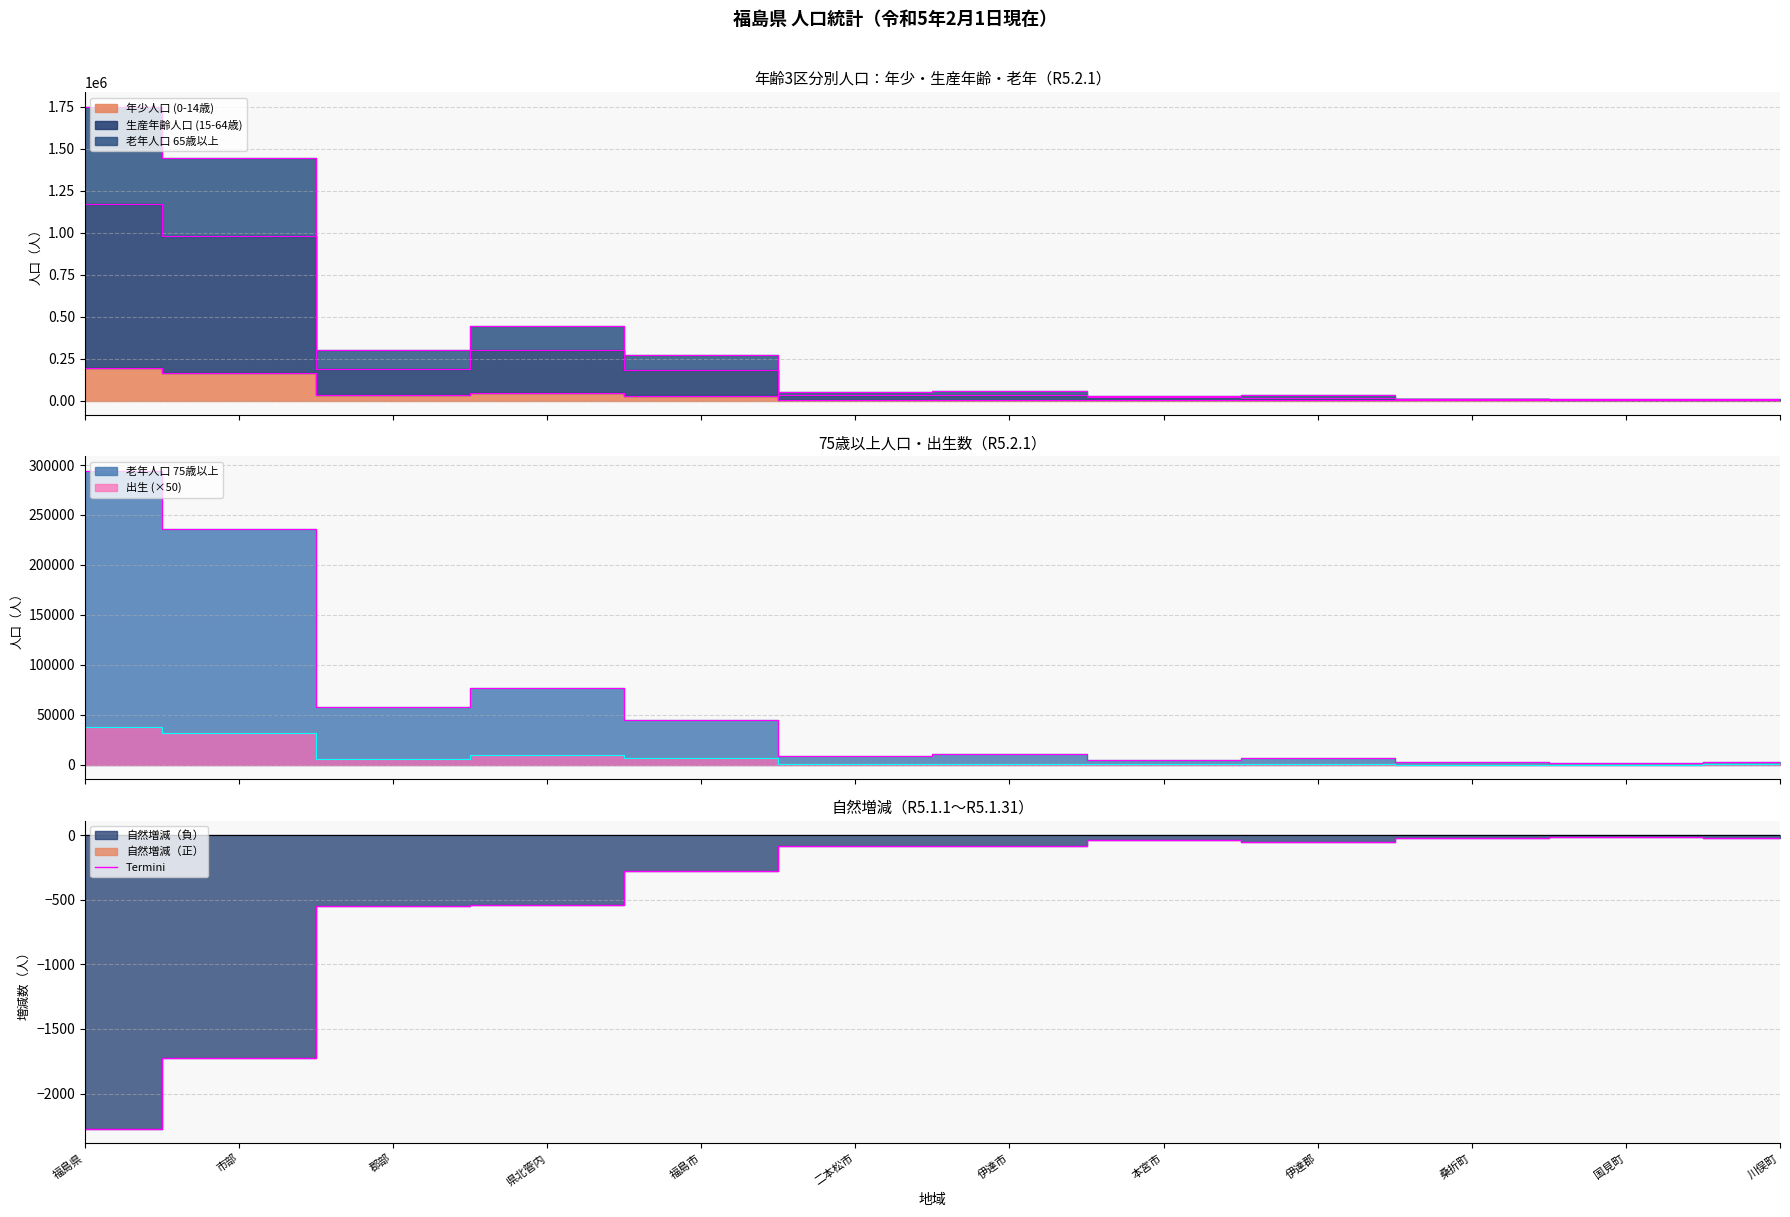

How many lines are shown in the chart?

1